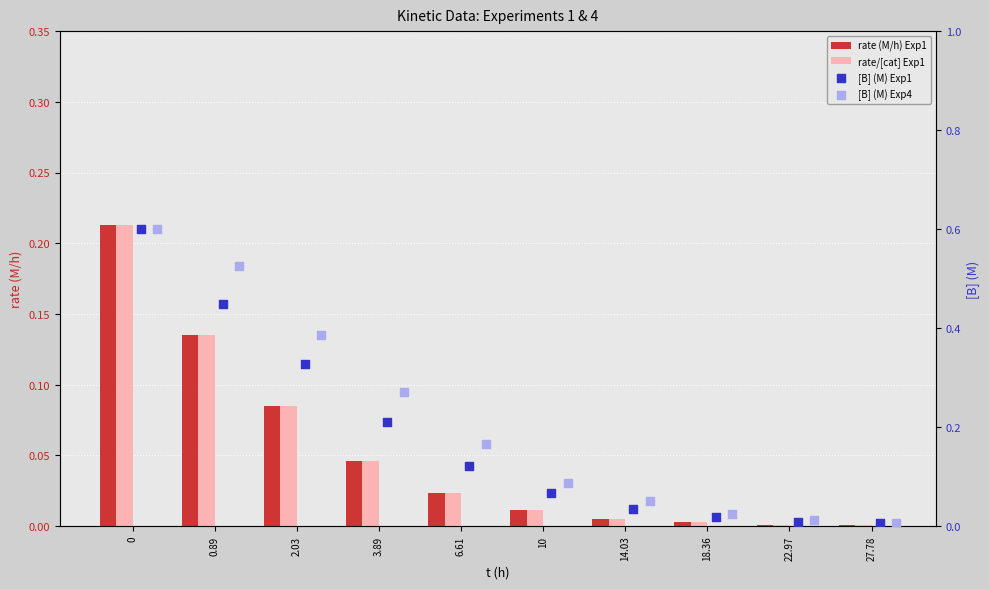

What are all the series names shown in the legend?

rate (M/h) Exp1, rate/[cat] Exp1, [B] (M) Exp1, [B] (M) Exp4